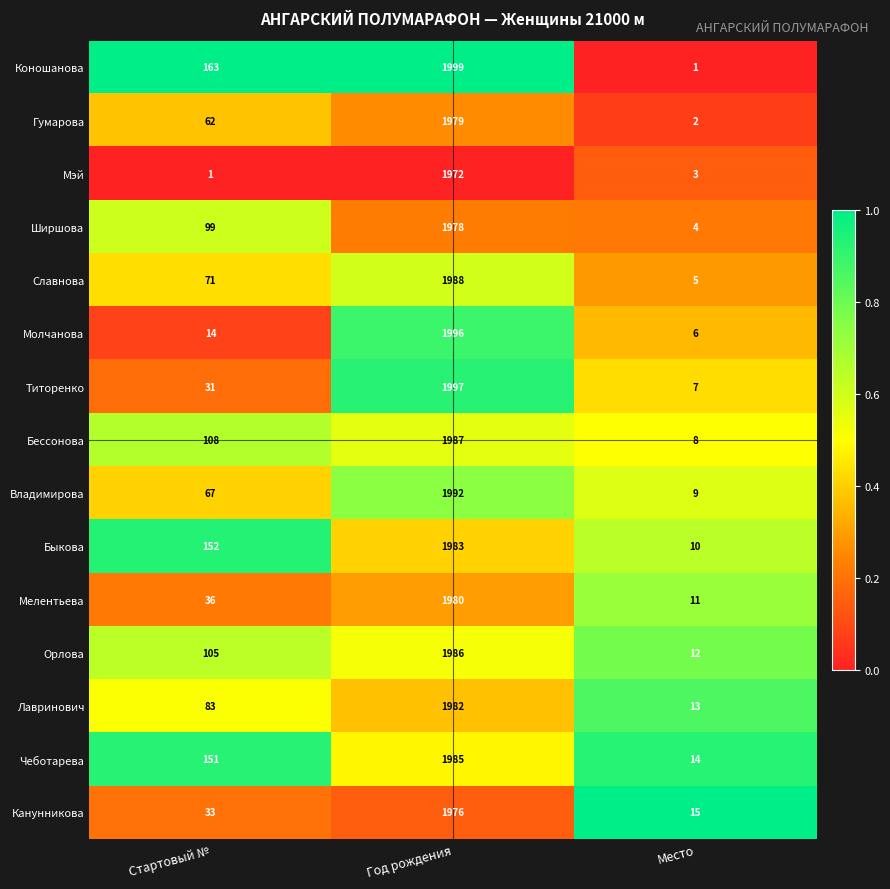

The value of Мелентьева at Стартовый № is 55. True or false?

False